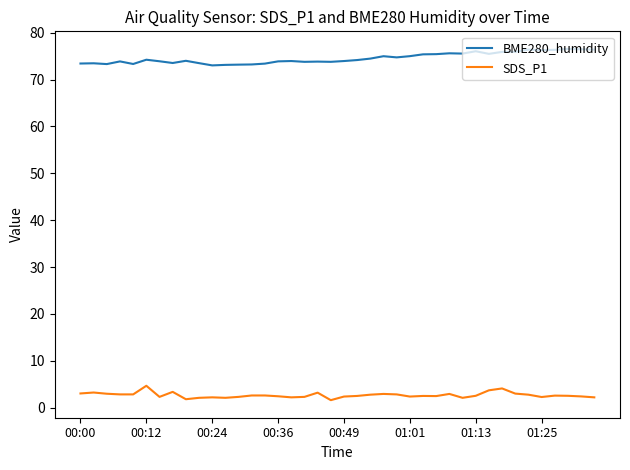

True or false: BME280_humidity and SDS_P1 cross at least once.

False